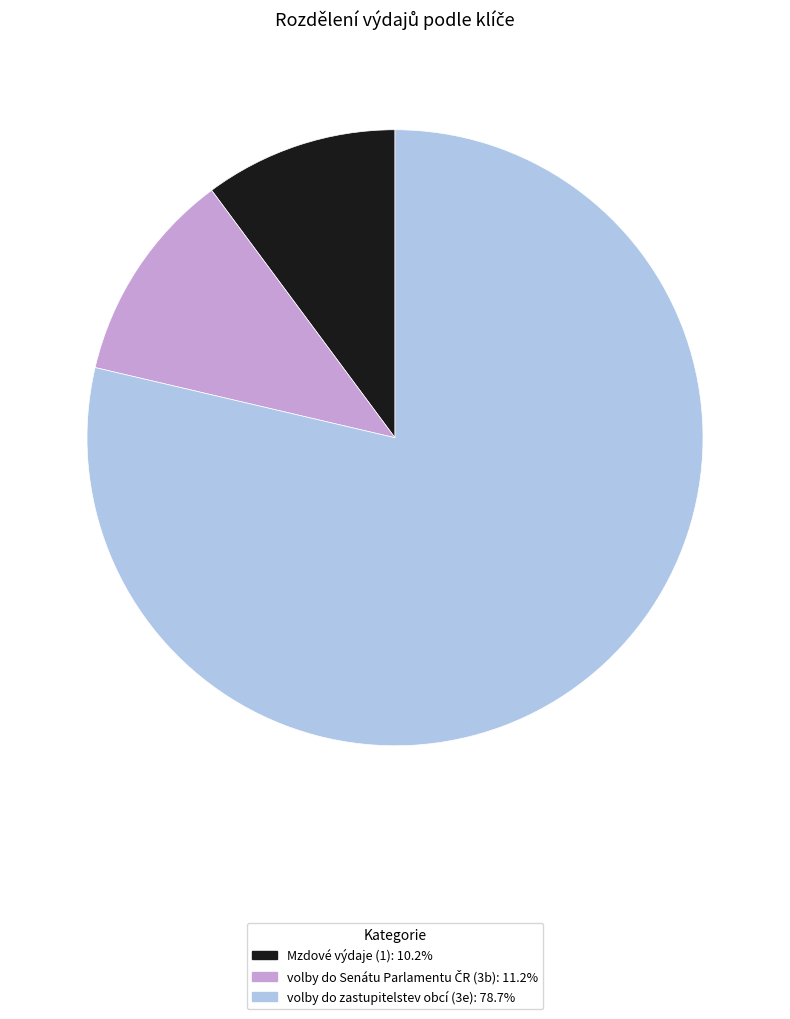

Which category accounts for the majority?

volby do zastupitelstev obcí (3e)